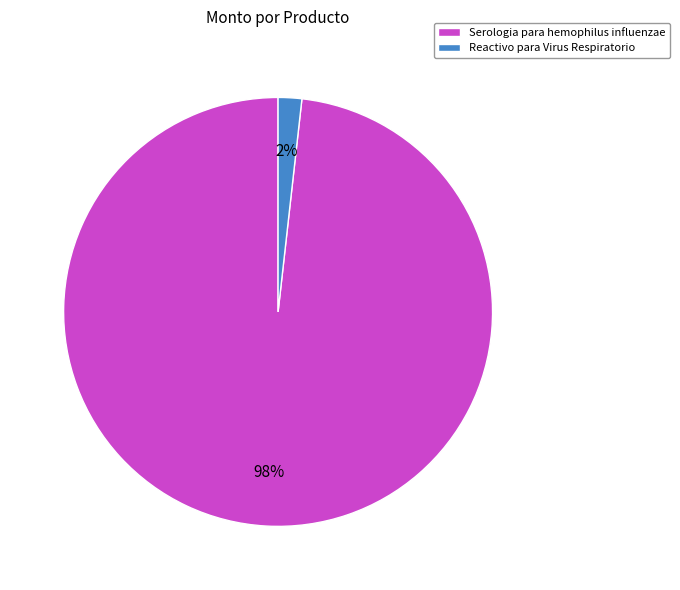

To the nearest percent, what is the average slice percentage?

50%